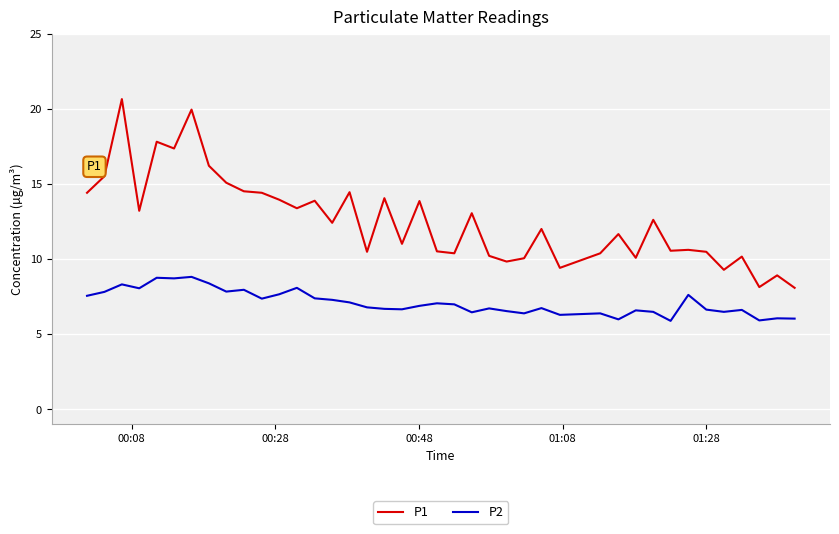

Count the number of categories in the chart.

40